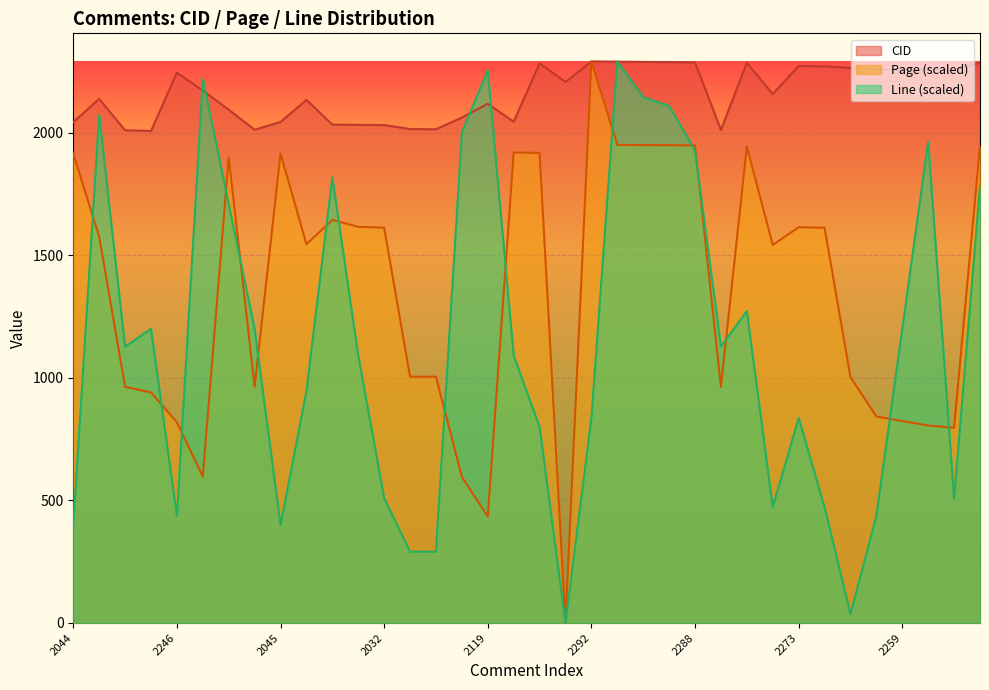

At which label does CID first exceed 2173?

2246